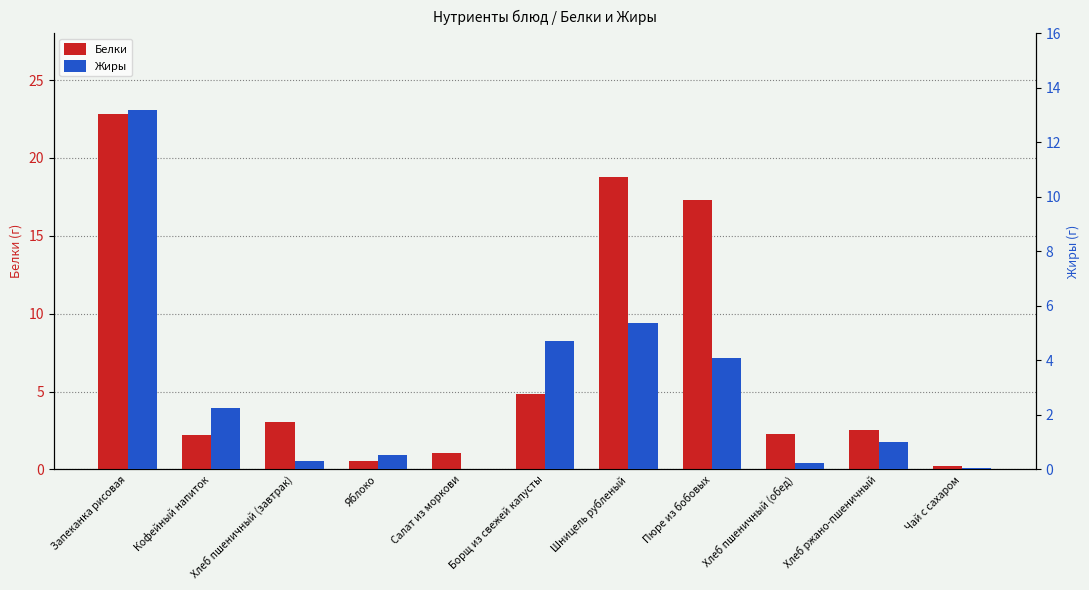

The value of Жиры at Хлеб пшеничный (завтрак) is 0.1. True or false?

False